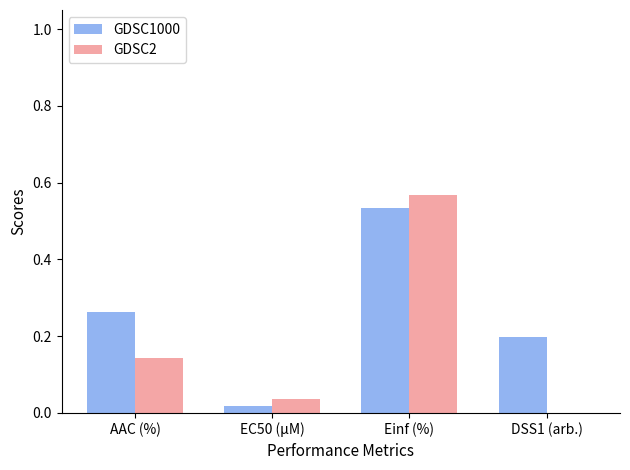

Count the number of data series in this chart.

2